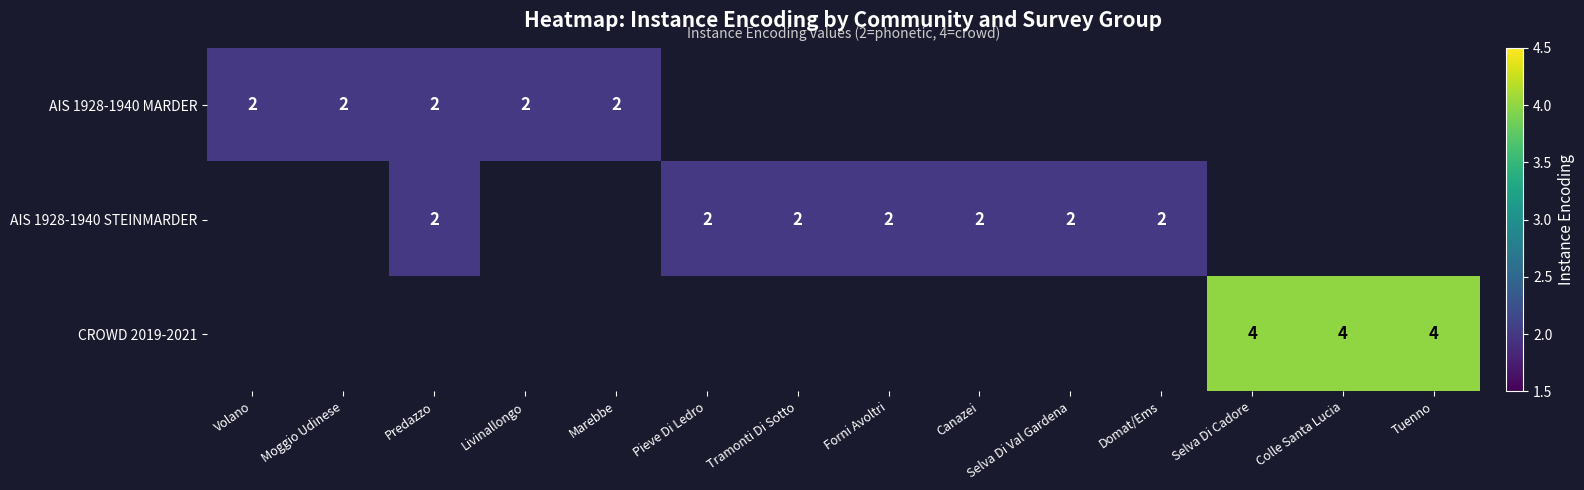

The value of CROWD 2019-2021 at Colle Santa Lucia is 6. True or false?

False